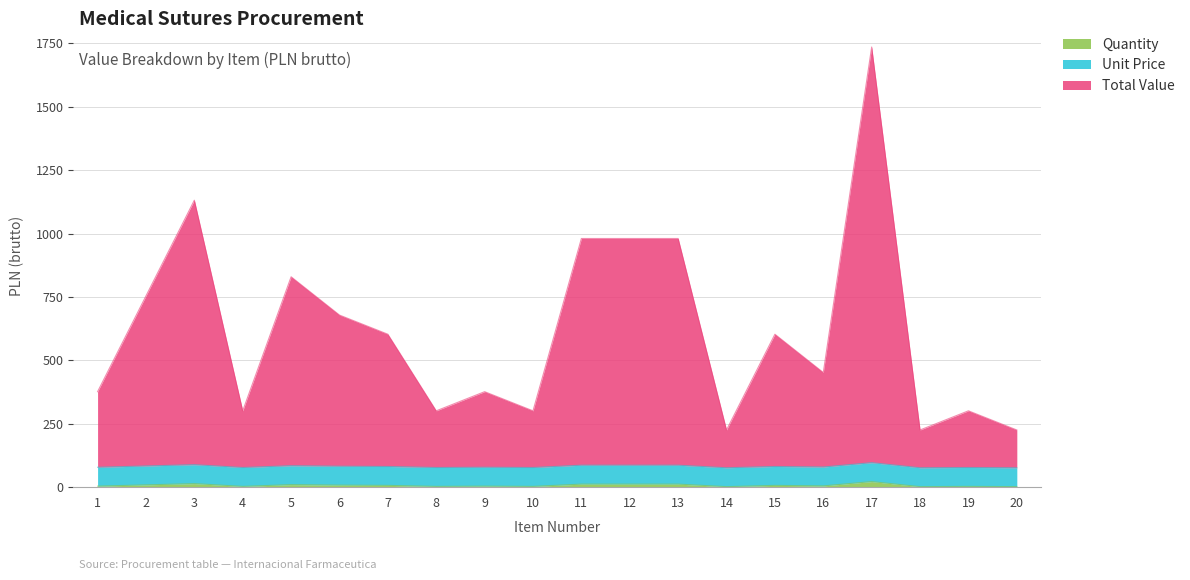

Where is Quantity nearest to the value 12?

11